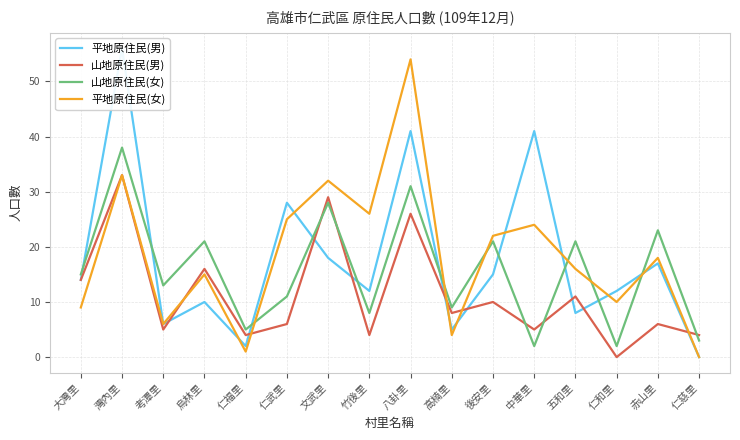

Between 烏林里 and 竹後里, which is larger?

竹後里